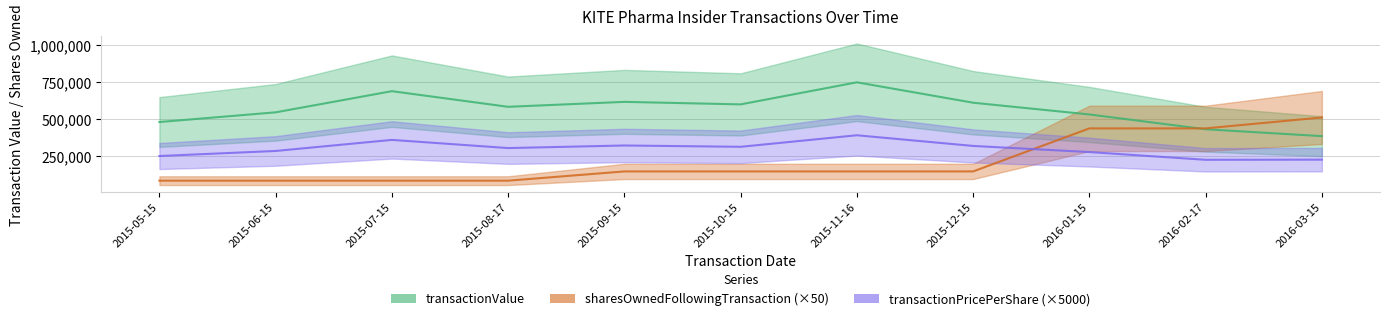

What is the label of the 7th point from the right?

2015-09-15